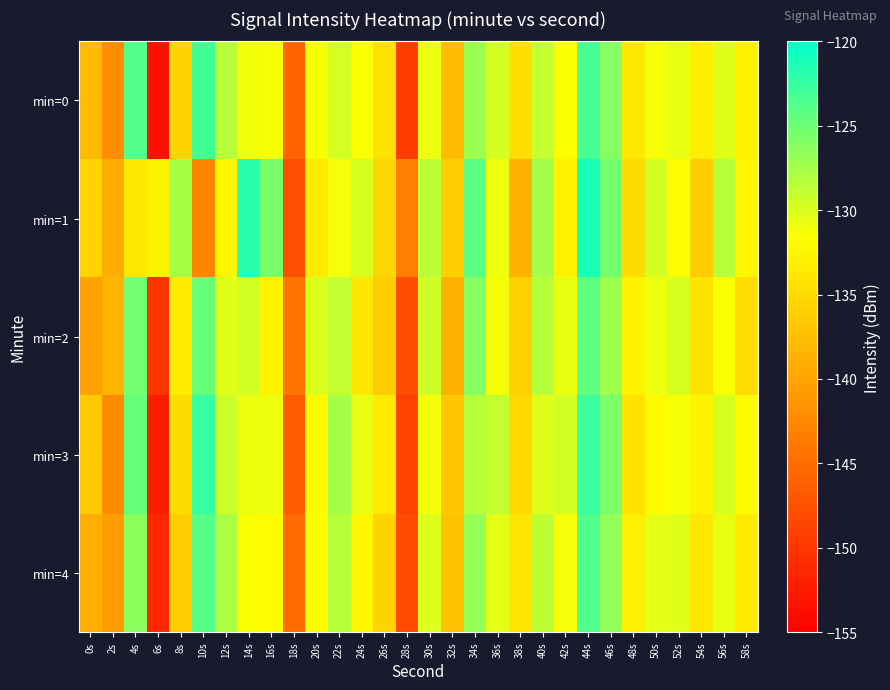

What is the total value across all series at 48s?

-668.7